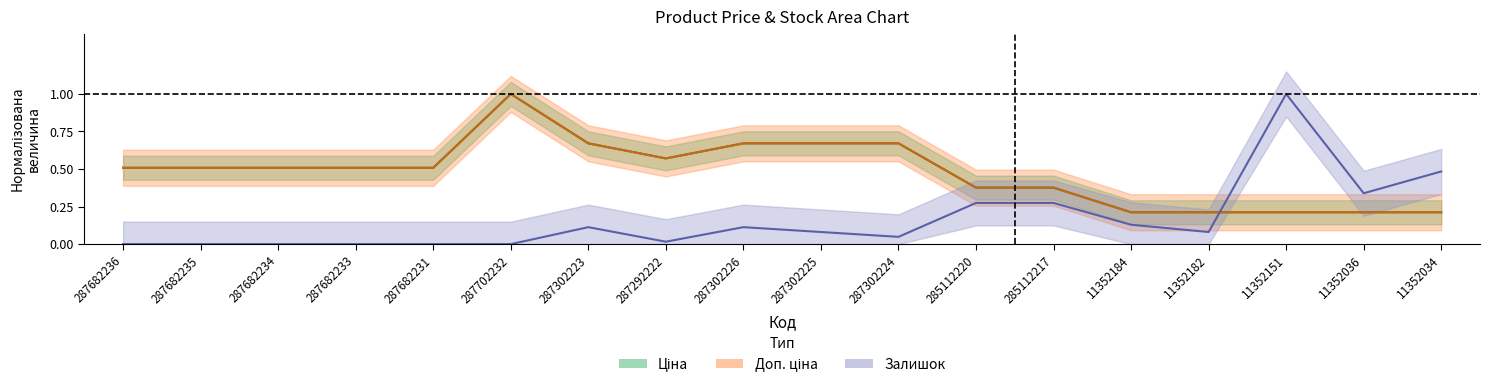

Which series has the largest total across all categories?

Ціна